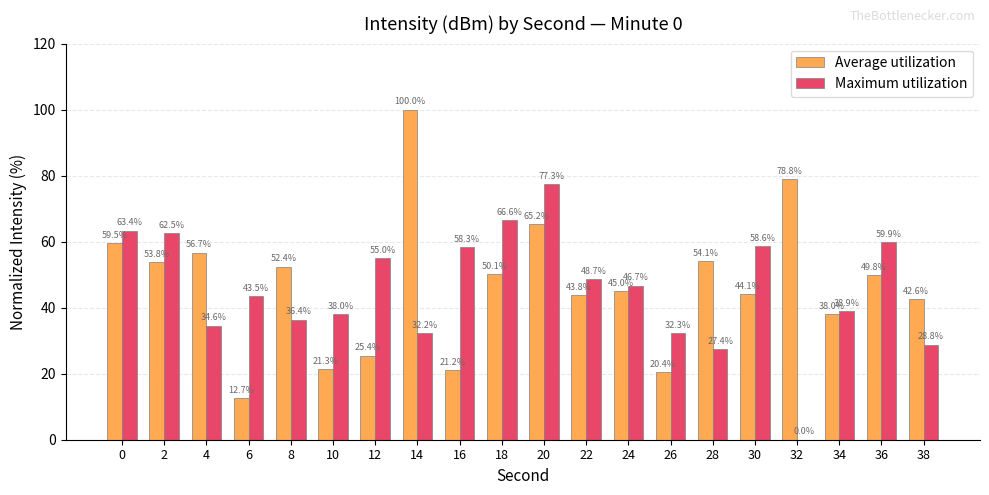

Where is Average utilization nearest to the value 56?

4